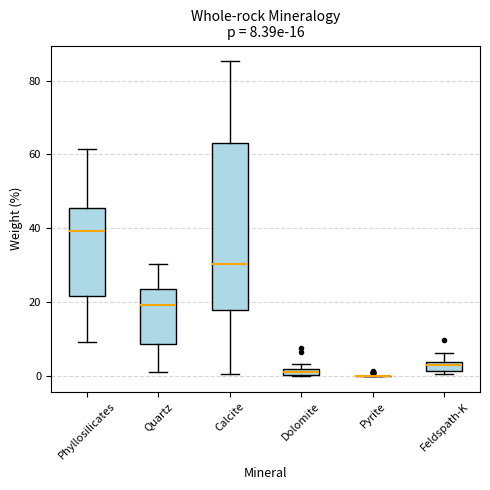

Which box is the tallest, from its lower edge to its upper edge?

Calcite